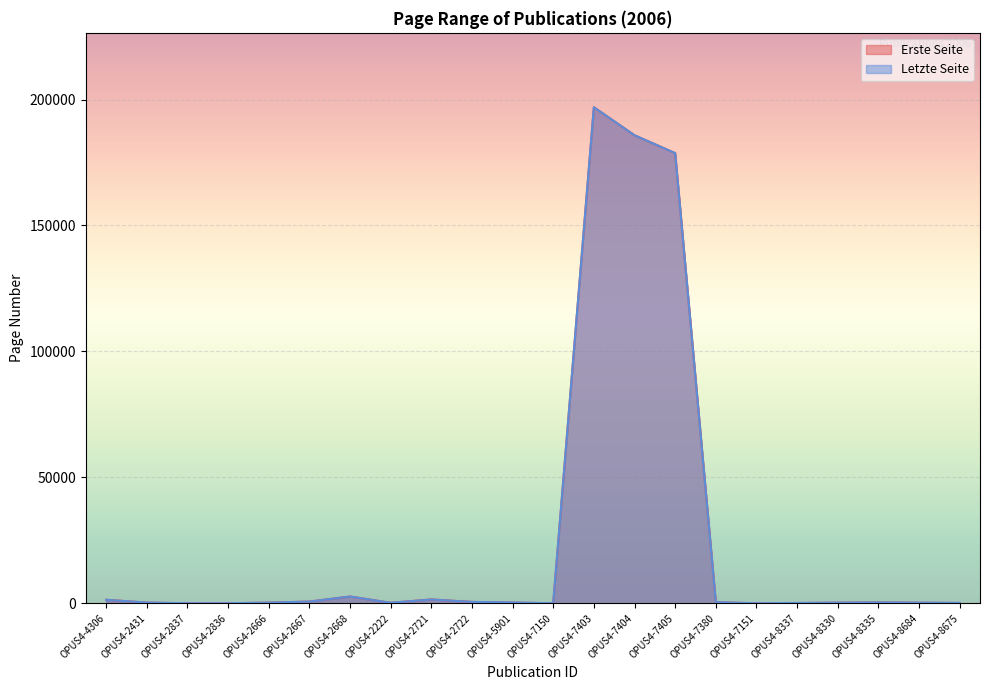

Reading left to right, list all the values displayed in this chart.

Erste Seite: 1381	257	15	7	249	665	2668	184	1500	537	271	1	196942	185815	178720	413	1	105	233	321	217	118
Letzte Seite: 1383	270	15	17	252	667	2670	187	1502	539	314	6	196942	185815	178720	414	6	124	243	324	234	145